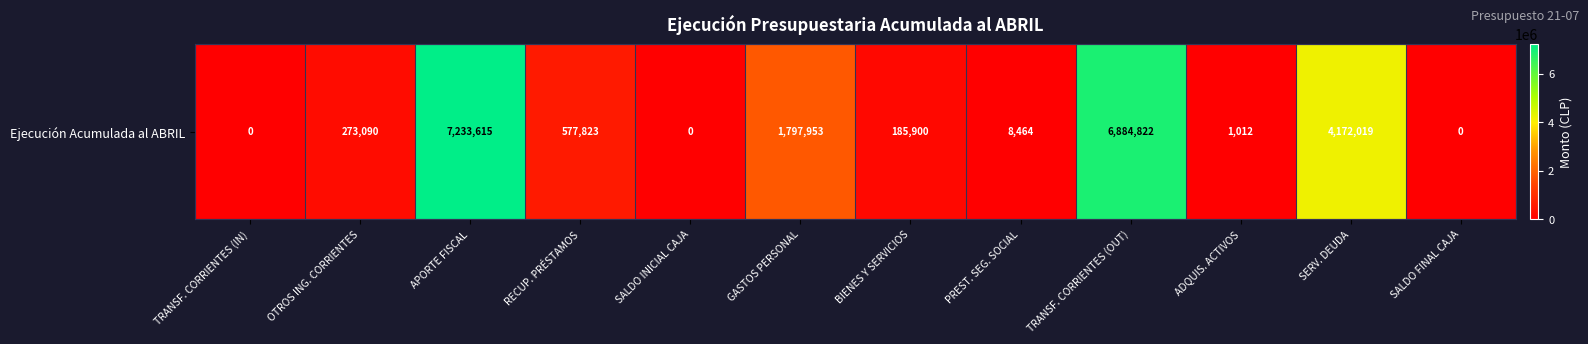

Which label corresponds to the largest value in the chart?

APORTE FISCAL